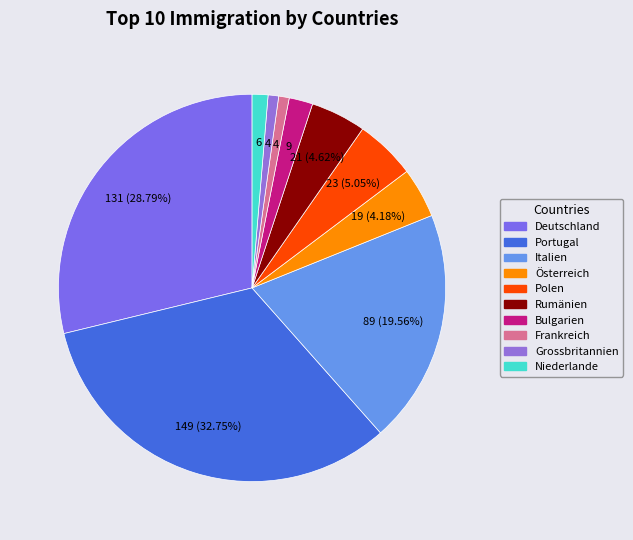

What is the smallest slice in the pie chart?

Frankreich